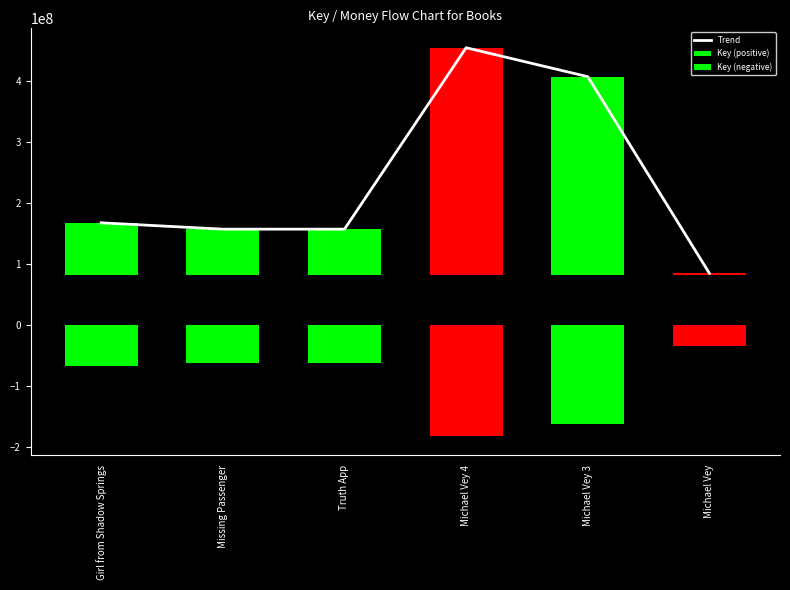

Which series changed the most between Girl from Shadow Springs and Truth App?

Trend